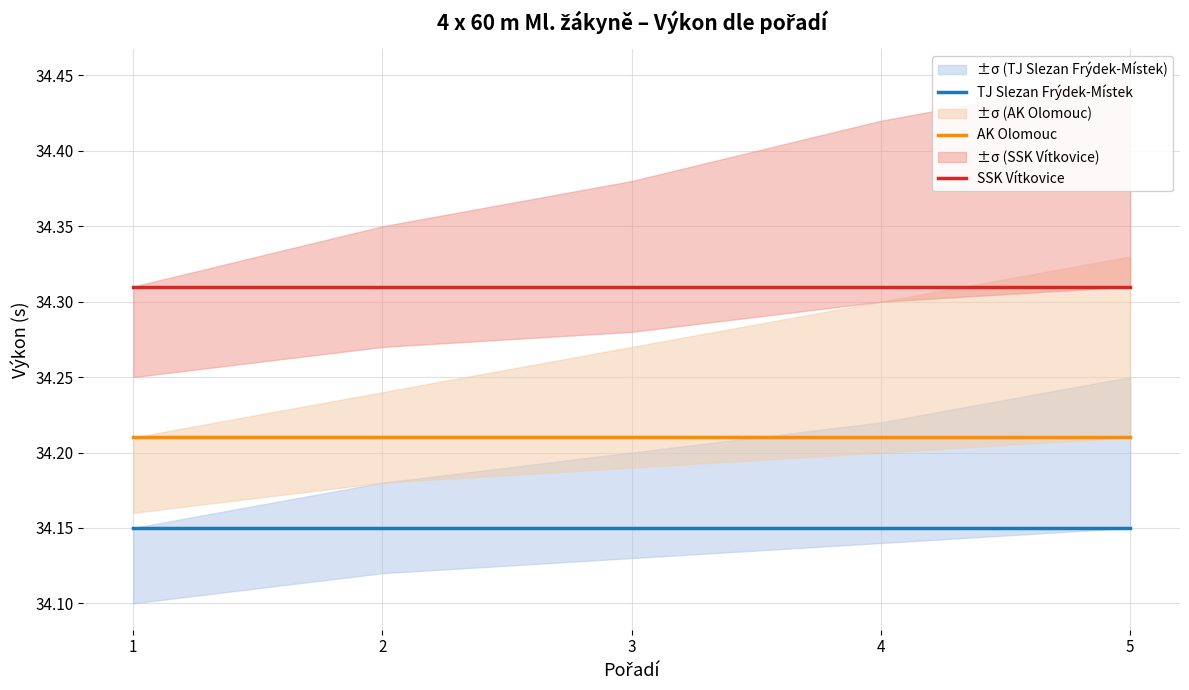

How many lines are shown in the chart?

3